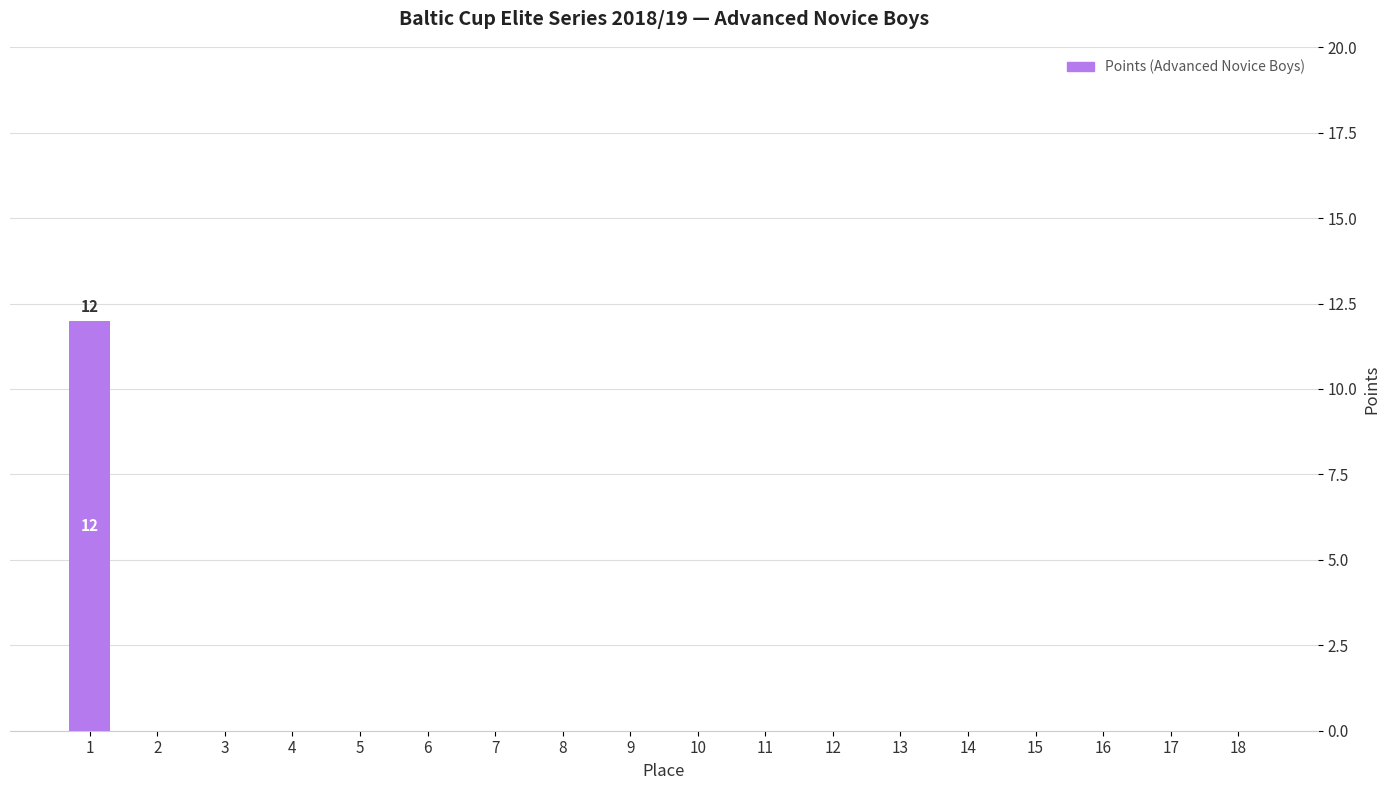

The value at 3 is 0. True or false?

True